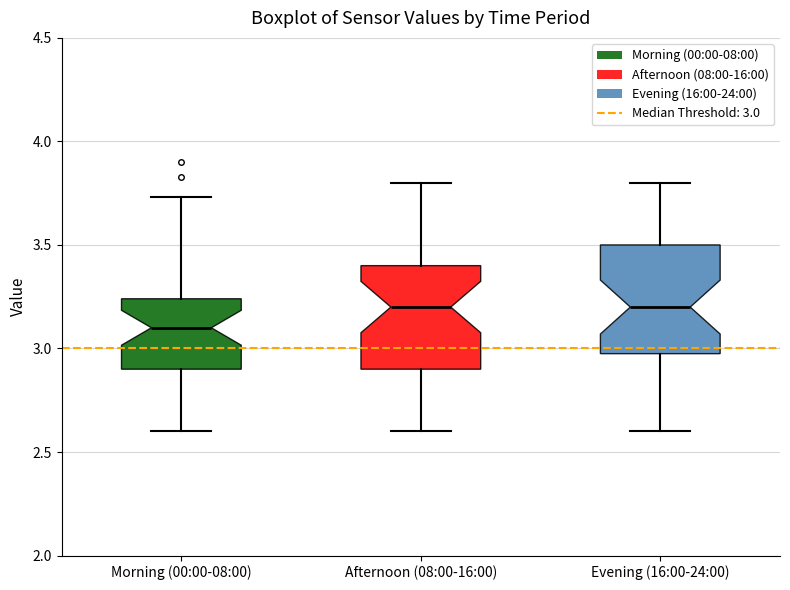

Which box has the lowest median line?

Morning (00:00-08:00)